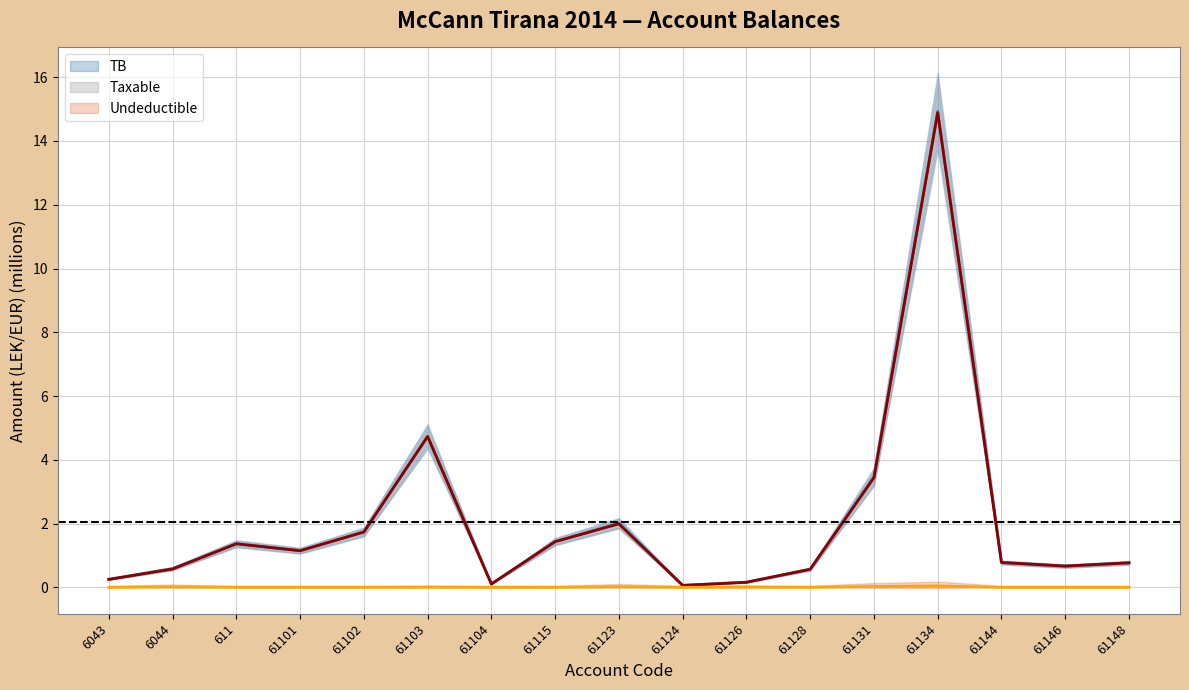

What is the difference between the Taxable values at 61134 and 61126?

14.7